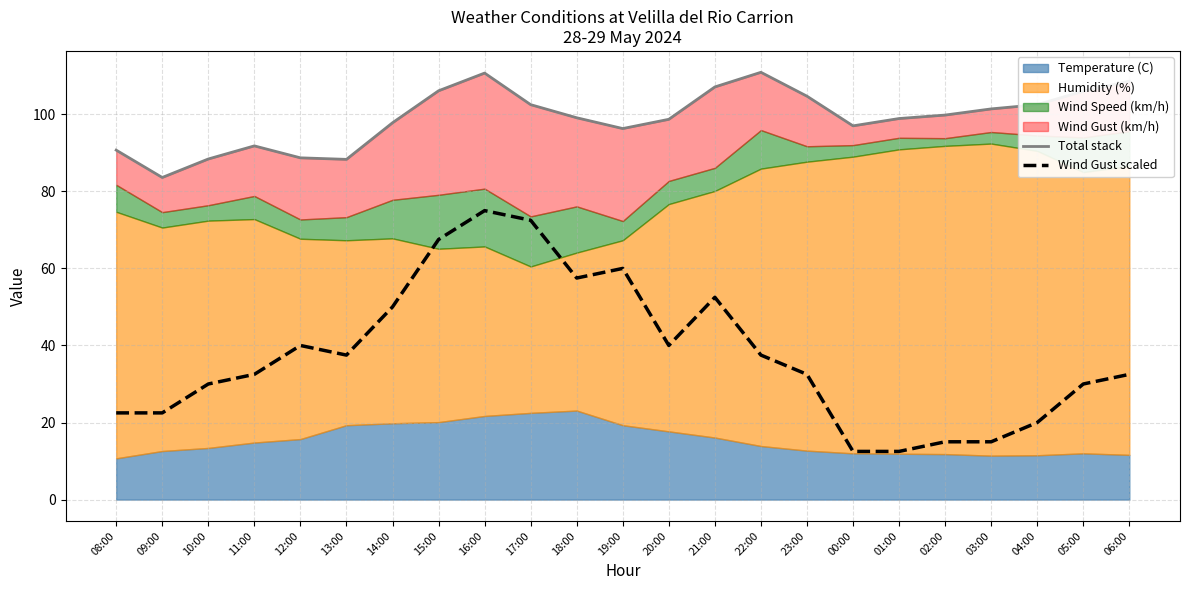

What is the sum of the Wind Gust scaled values at 01:00 and 05:00?

42.5